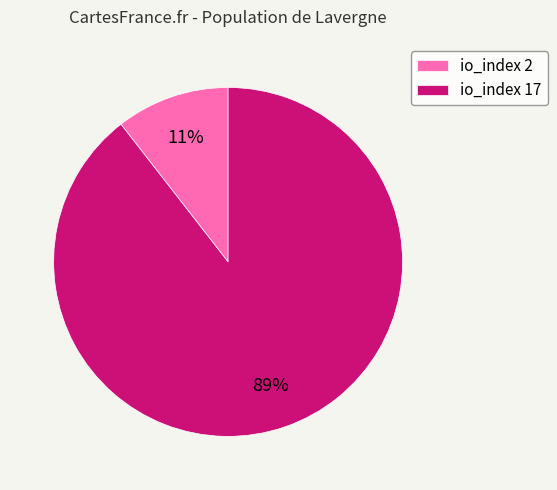

Which category has the smallest portion of the pie?

io_index 2